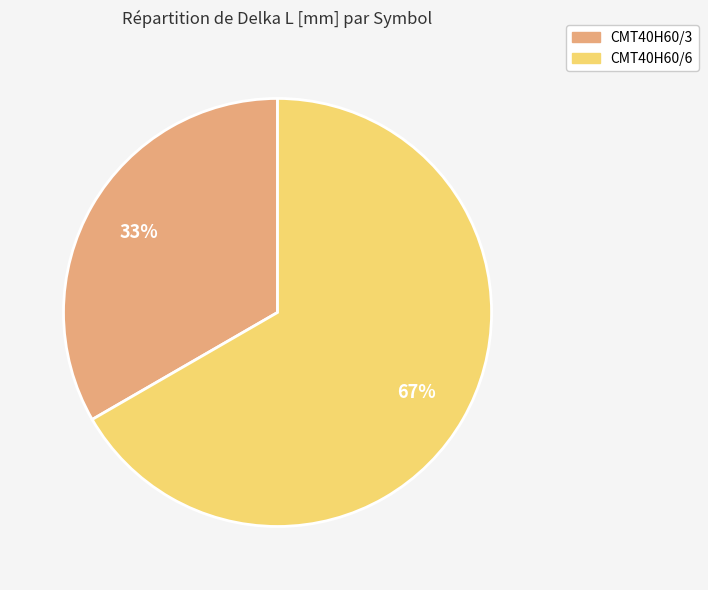

Is the sum of CMT40H60/6 and CMT40H60/3 greater than half?

Yes